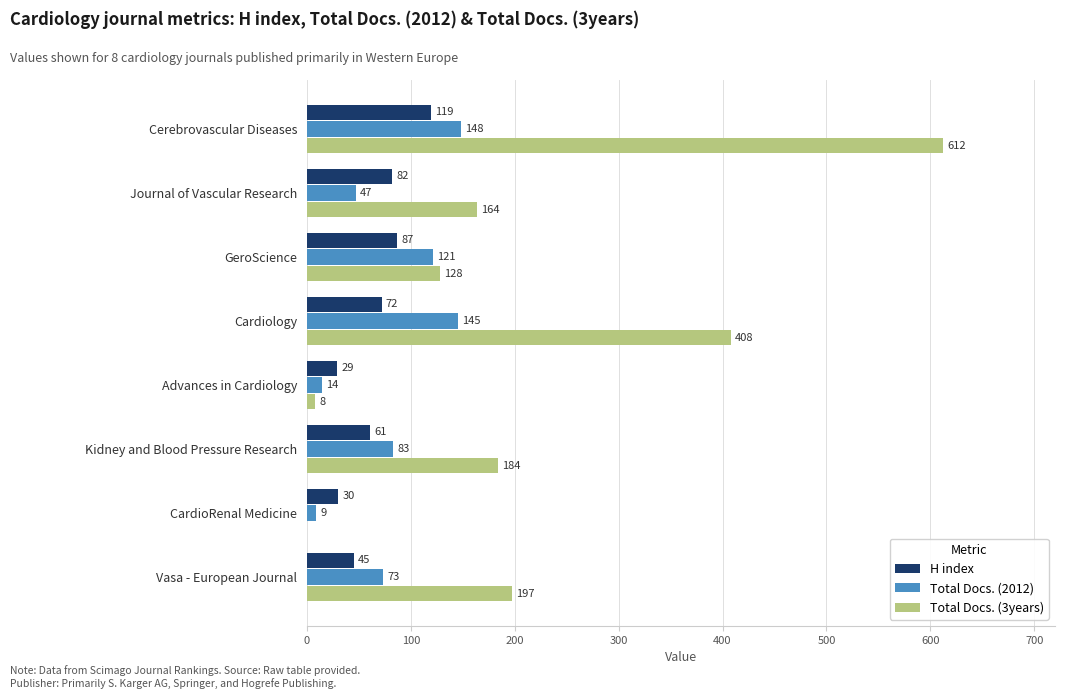

The value of H index at CardioRenal Medicine is 30. True or false?

True